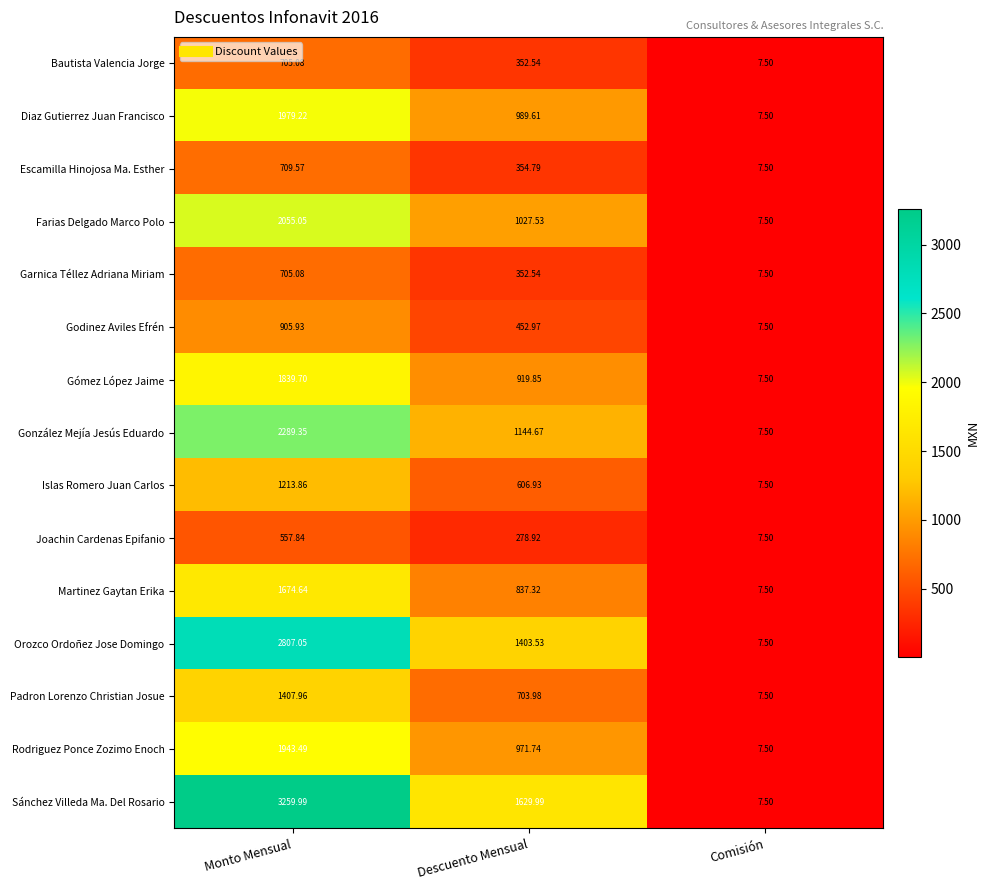

At which label is Farias Delgado Marco Polo closest to 1031?

Descuento Mensual